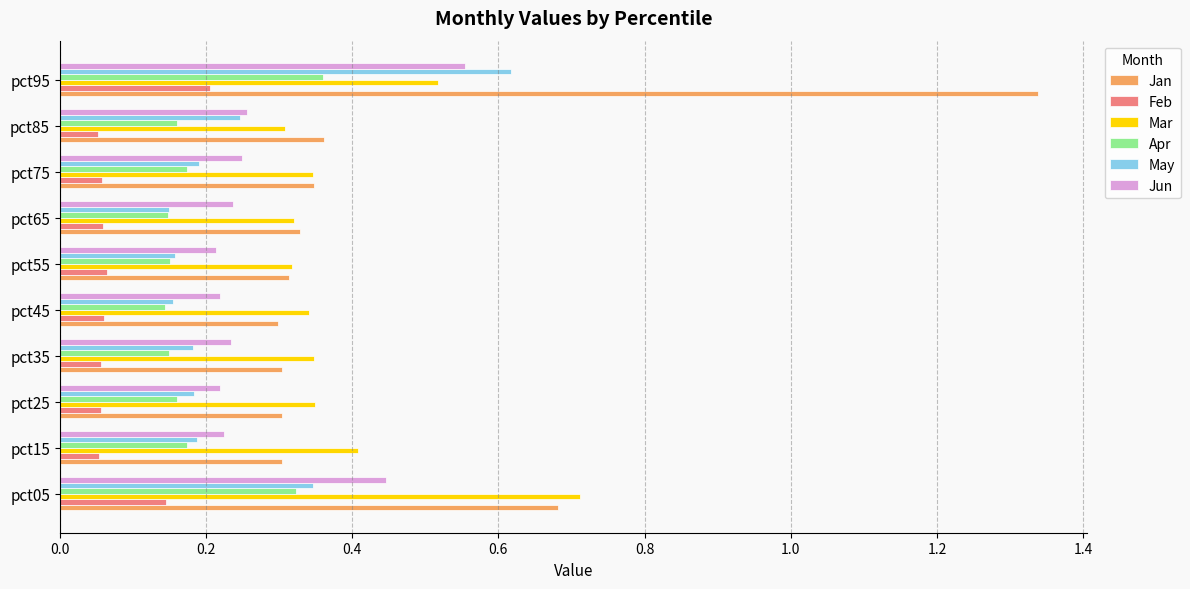

How many series are shown in this chart?

6